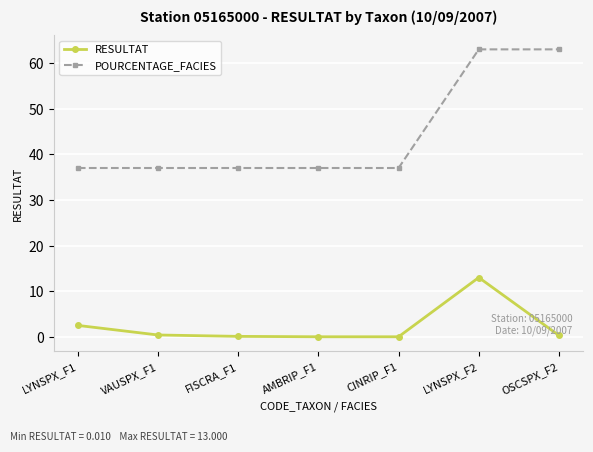

List the series in order of their peak value, lowest first.

RESULTAT, POURCENTAGE_FACIES